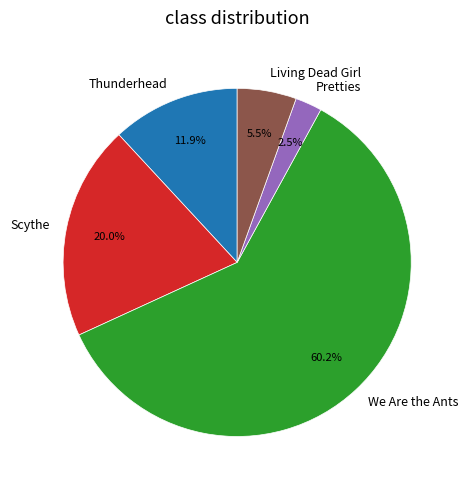

How much of the chart is everything except Scythe?

80.0%